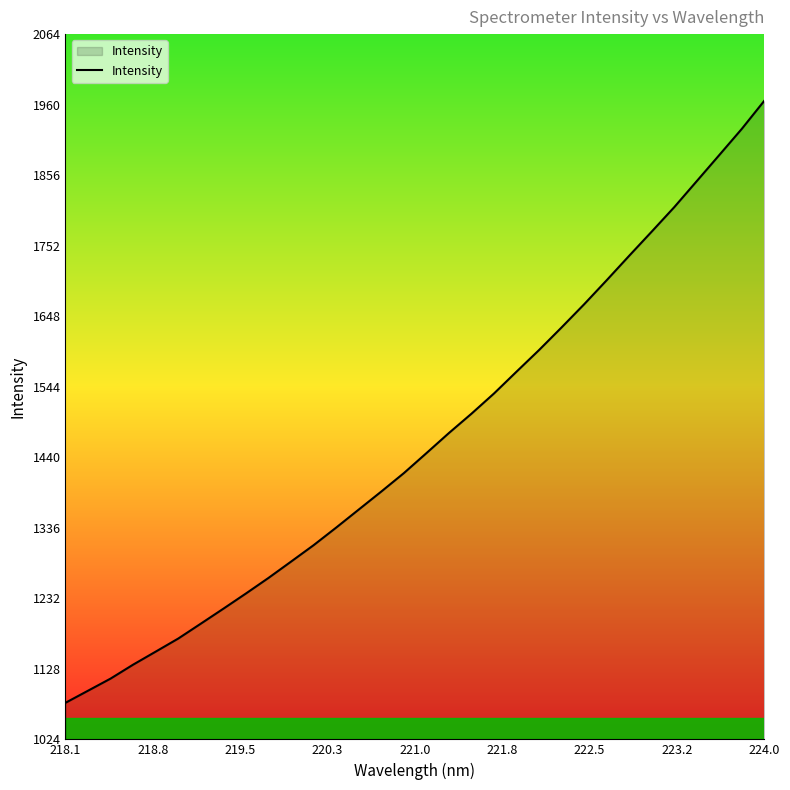

How many lines are shown in the chart?

1